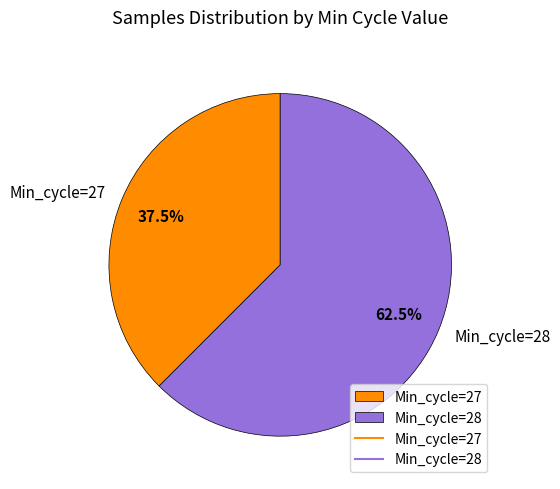

How many segments does this pie chart have?

2